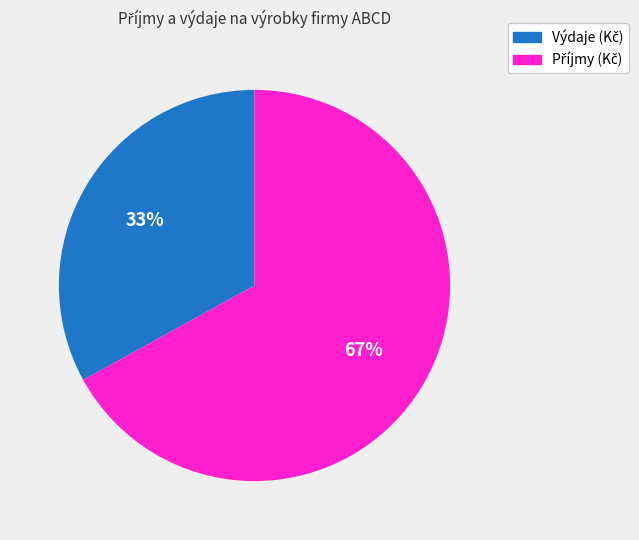

To the nearest percent, what is the difference between the largest and smallest slice percentages?

34%